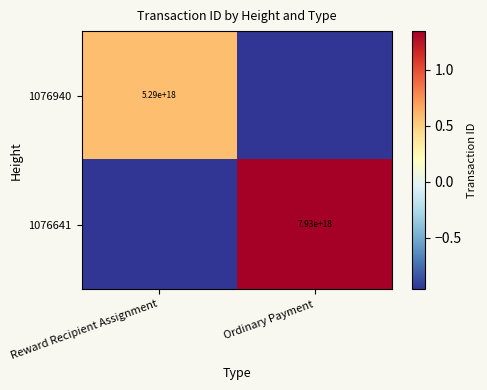

List the series in order of their overall mean, lowest first.

1076940, 1076641